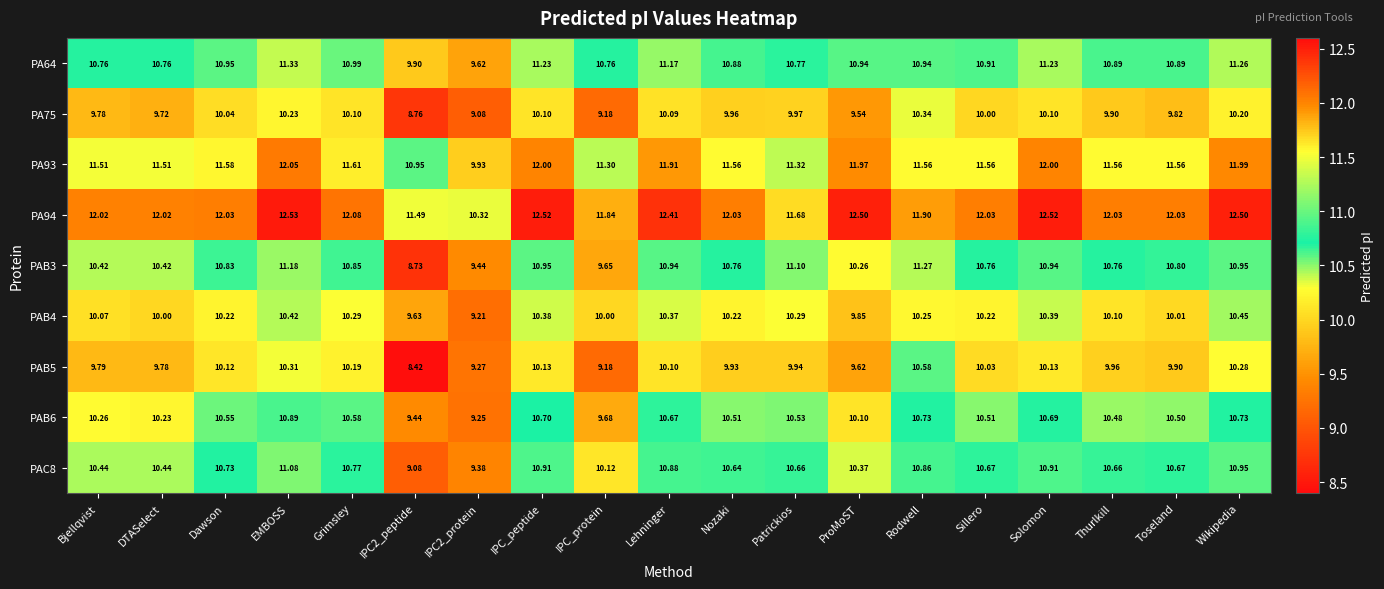

How many series are shown in this chart?

9